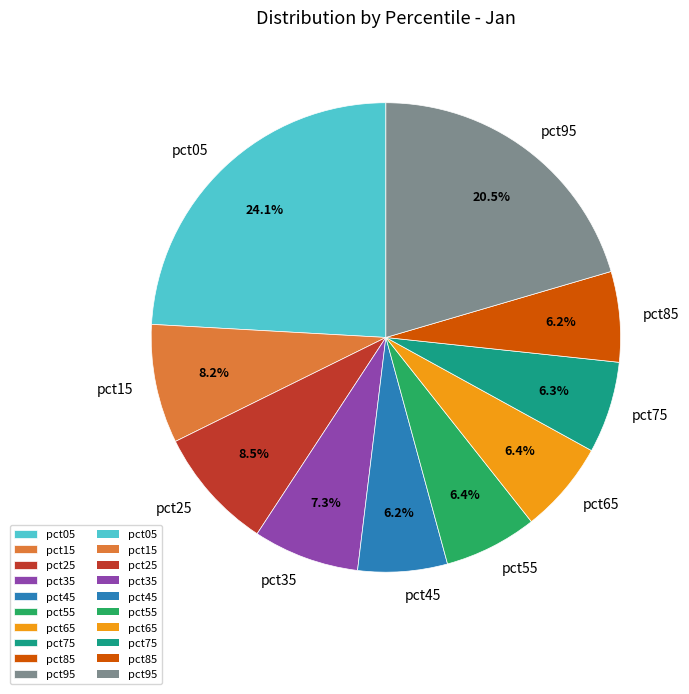

To the nearest percent, what is the average slice percentage?

10%